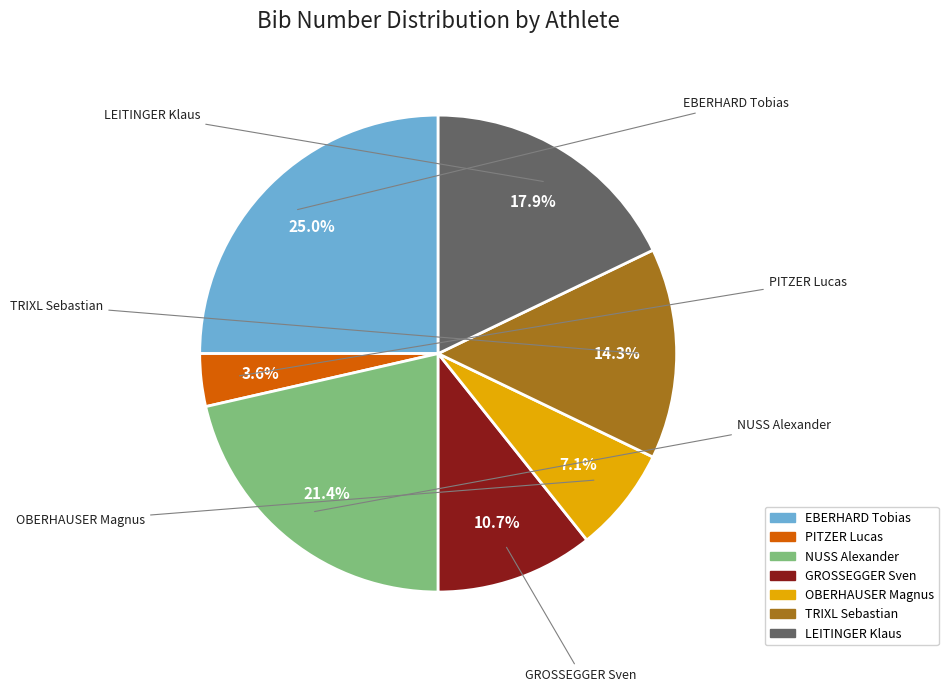

Rank the categories by value from highest to lowest.

EBERHARD Tobias, NUSS Alexander, LEITINGER Klaus, TRIXL Sebastian, GROSSEGGER Sven, OBERHAUSER Magnus, PITZER Lucas